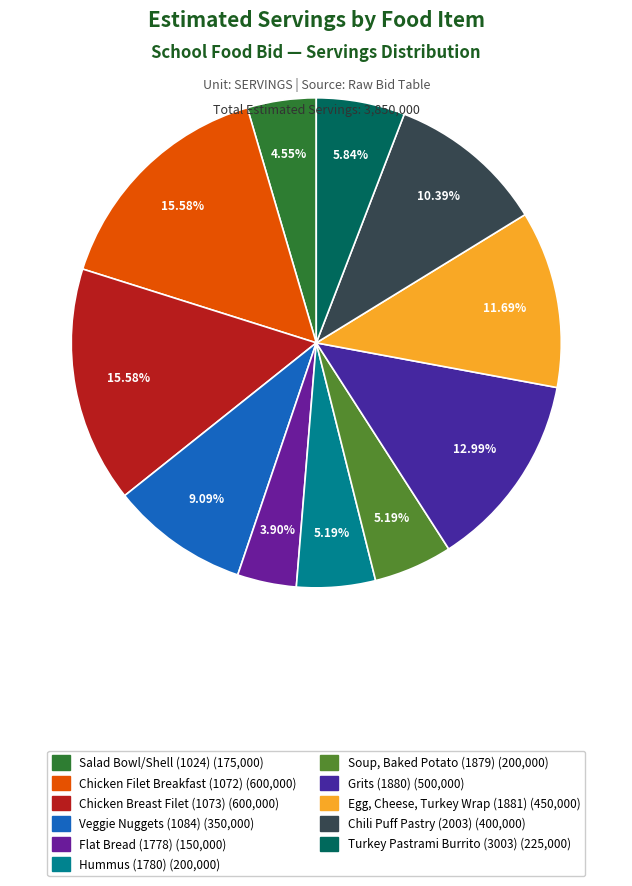

What portion of the pie excludes Turkey Pastrami Burrito (3003)?

94.2%